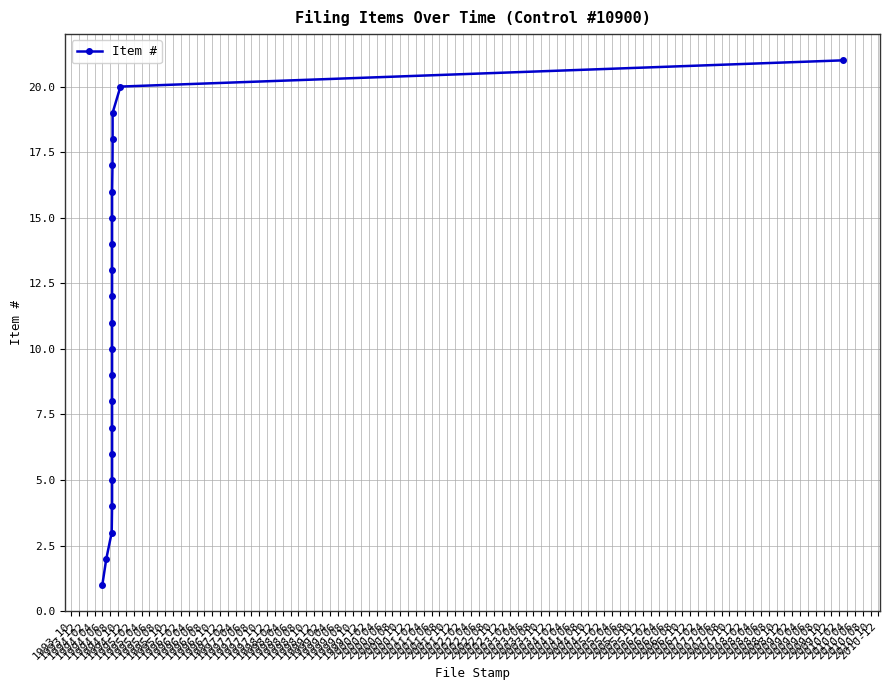

What is the change in value from 1995-02 to 1996-12?

+11